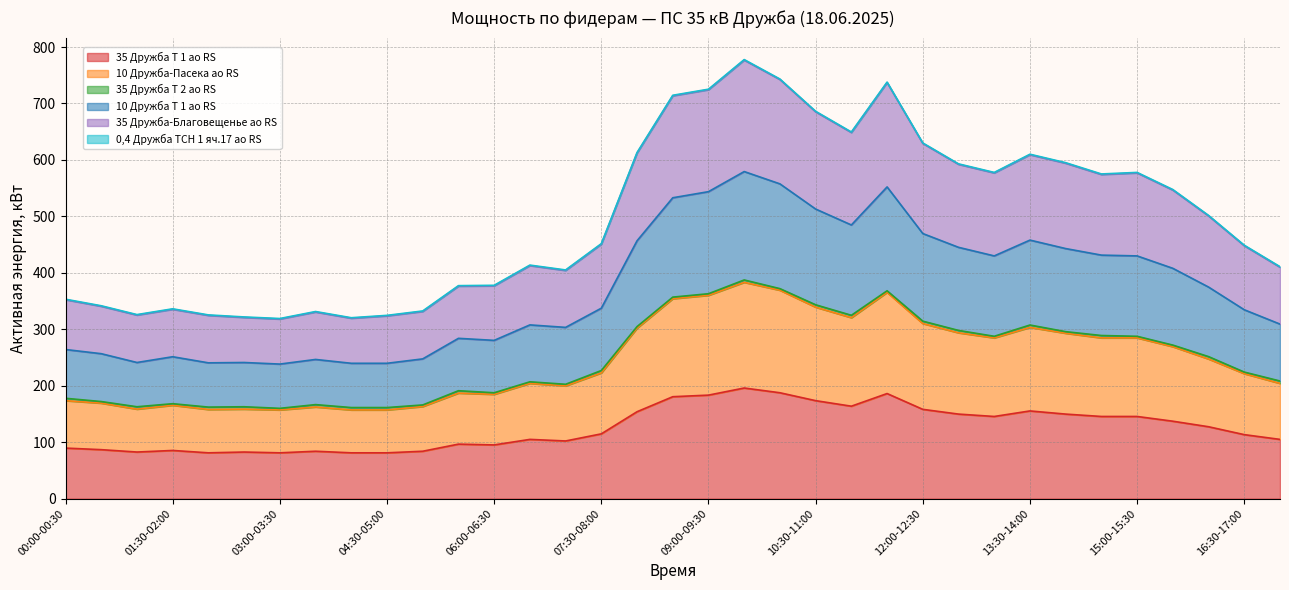

What is the lowest value of the 35 Дружба Т 1 ао RS series?

81.2